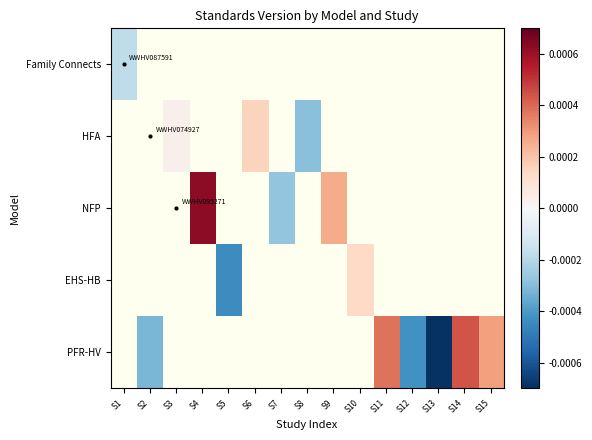

How many data points does each series have?

15